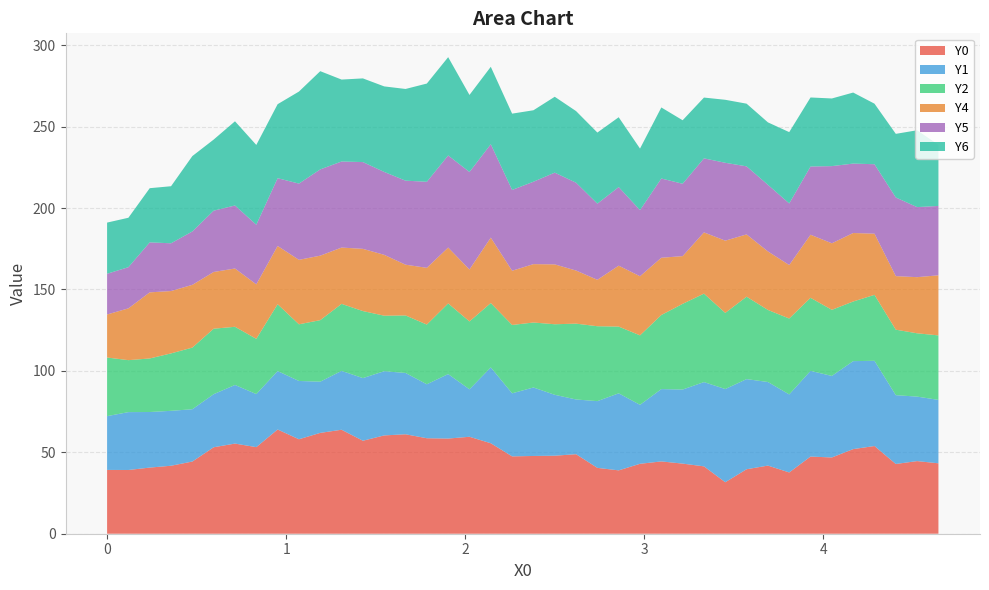

Reading left to right, transcribe all the data shown in this chart.

Y0: 39.2	39.1	40.6	41.8	44.3	53.1	55.4	53.2	64.0	58.0	61.9	63.9	57.1	60.4	61.1	58.6	58.4	59.5	55.6	47.5	47.8	47.9	48.8	40.4	38.9	42.9	44.4	43.1	41.4	31.6	39.6	41.8	37.6	47.4	46.8	52.0	53.9	42.8	44.6	43.2
Y1: 33.0	35.5	34.1	33.7	32.1	32.6	36.0	32.6	35.9	35.8	31.4	36.1	38.5	39.4	37.6	33.2	39.6	29.1	46.6	38.7	42.1	37.4	33.6	41.0	47.3	36.2	44.4	45.5	51.8	57.2	55.3	51.3	47.9	52.6	50.1	54.0	52.3	42.3	39.6	39.0
Y2: 36.0	31.9	32.9	35.3	37.9	40.2	35.7	33.9	41.0	34.8	37.8	41.2	41.2	34.1	35.3	36.7	43.4	41.7	39.5	42.0	39.9	43.3	46.6	46.0	41.0	42.7	45.5	52.6	54.3	46.8	50.6	44.3	46.6	44.9	40.6	36.6	40.5	40.2	38.9	39.6
Y4: 26.4	31.8	40.6	38.3	38.5	34.8	35.8	33.5	35.8	39.6	39.6	34.6	38.2	37.4	31.2	34.9	34.3	31.9	40.2	33.3	35.9	36.8	32.6	28.5	37.4	36.3	35.2	29.3	37.6	44.4	38.2	35.9	32.8	38.7	40.9	42.1	37.6	32.9	34.5	36.9
Y5: 25.0	25.3	30.7	29.3	32.8	37.7	38.7	36.6	41.6	46.8	53.0	52.9	53.3	50.9	51.6	52.8	56.6	59.9	57.3	49.6	50.6	56.3	54.0	46.8	48.3	40.6	48.7	44.5	45.5	47.8	41.8	40.9	37.8	41.9	47.4	42.6	42.7	48.3	43.0	42.6
Y6: 31.4	30.4	33.3	35.0	46.3	43.7	51.7	49.0	45.4	56.5	60.3	50.3	51.4	52.5	56.3	60.3	60.4	47.3	47.6	46.9	43.9	46.6	44.0	43.7	42.9	37.8	43.6	39.0	37.3	38.7	38.5	38.4	43.8	42.4	41.5	43.6	37.2	39.1	47.2	37.5